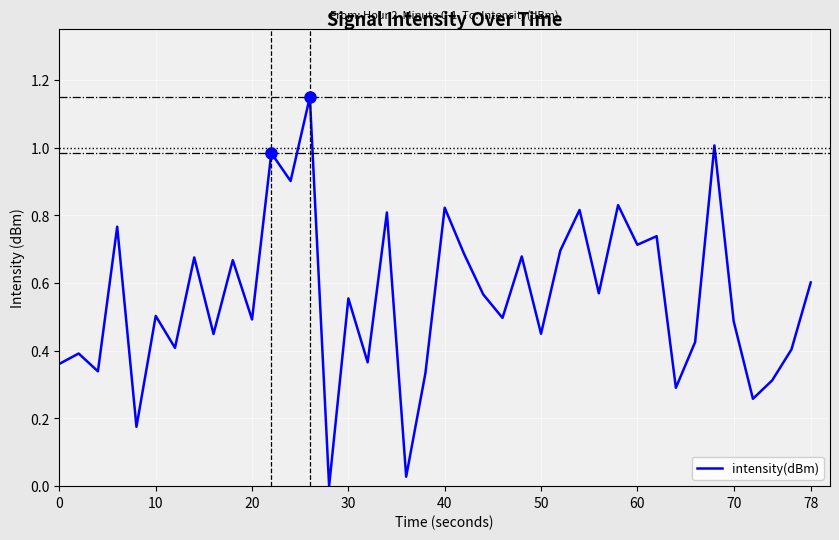

How many lines are shown in the chart?

1